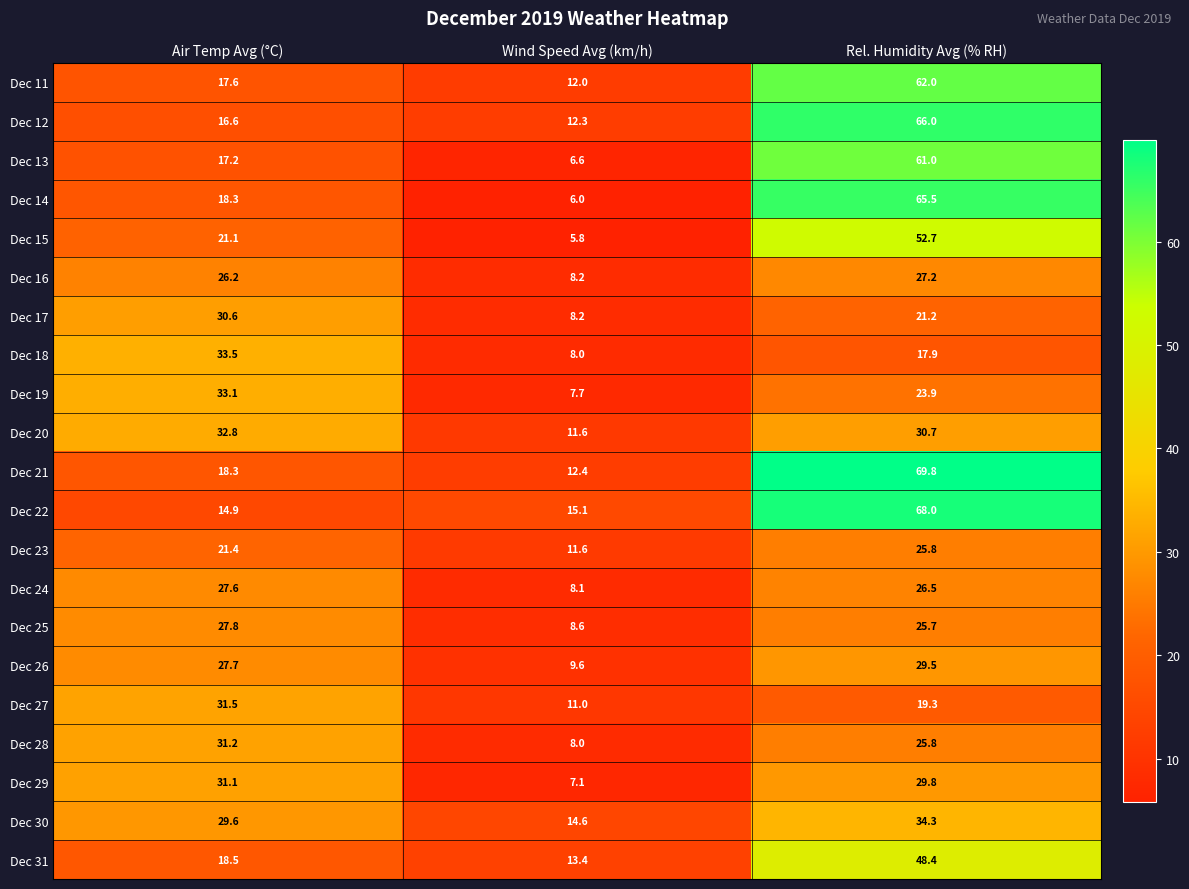

Which category has the lowest value across all series?

Wind Speed Avg (km/h)